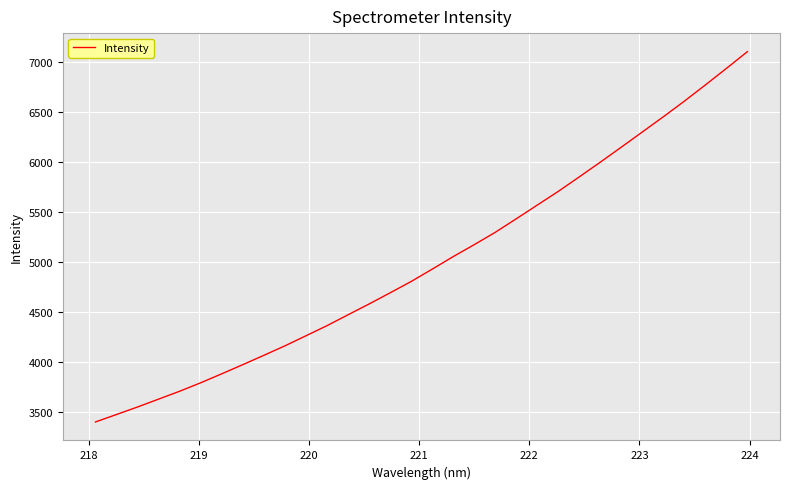

What is the greatest value displayed?

7098.6